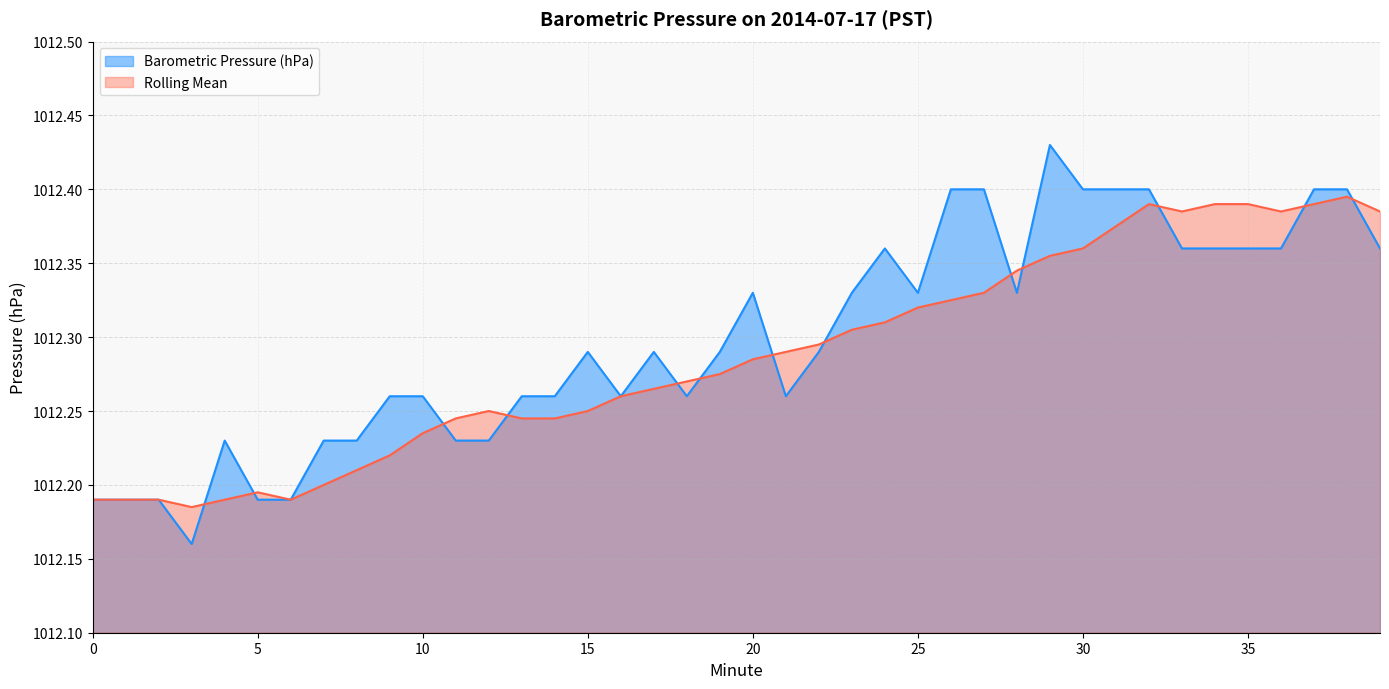

List the series in order of their peak value, lowest first.

Rolling Mean, Barometric Pressure (hPa)